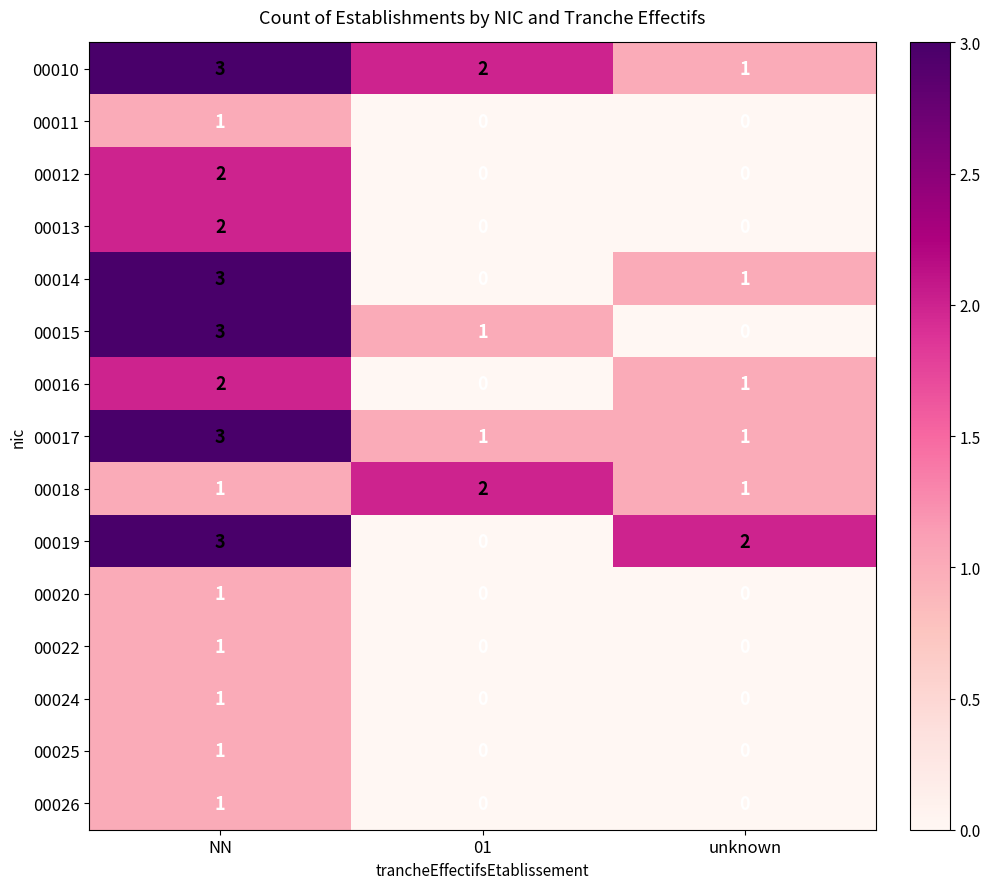

Rank the categories by 00015 value from lowest to highest.

unknown, 01, NN